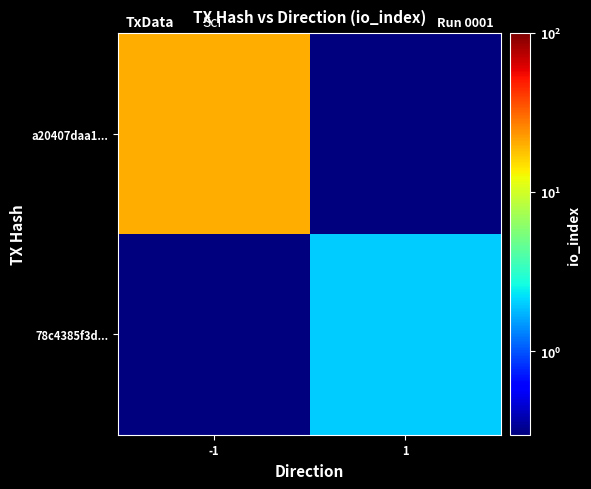

Between -1 and 1, which series saw the biggest shift?

a20407daa1...